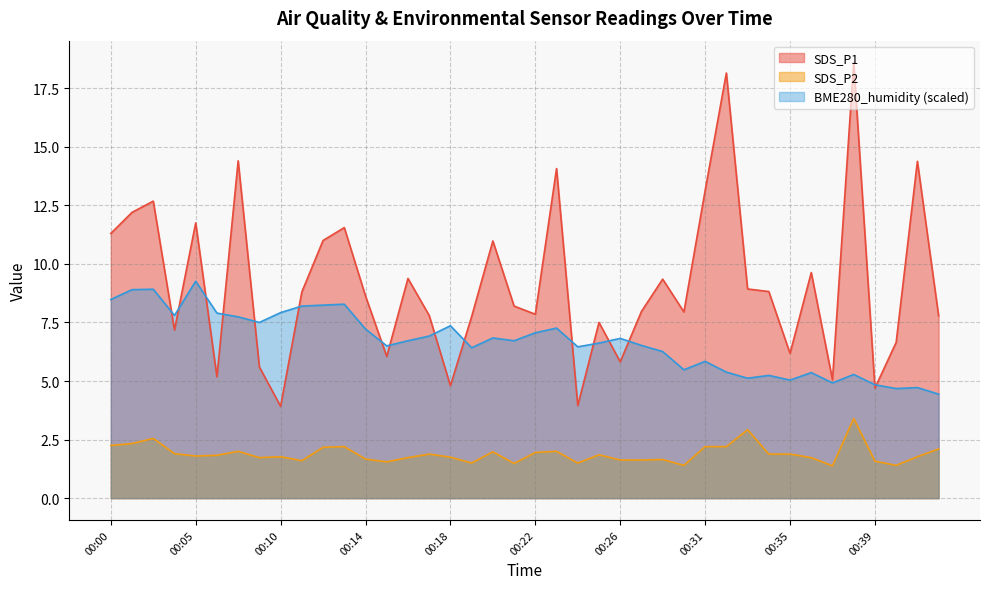

Rank the categories by SDS_P2 value from lowest to highest.

00:37, 00:29, 00:40, 00:21, 00:19, 00:24, 00:15, 00:39, 00:11, 00:26, 00:27, 00:28, 00:14, 00:09, 00:16, 00:36, 00:18, 00:10, 00:41, 00:05, 00:07, 00:25, 00:17, 00:34, 00:35, 00:04, 00:22, 00:20, 00:08, 00:23, 00:42, 00:12, 00:13, 00:31, 00:32, 00:00, 00:02, 00:03, 00:33, 00:38